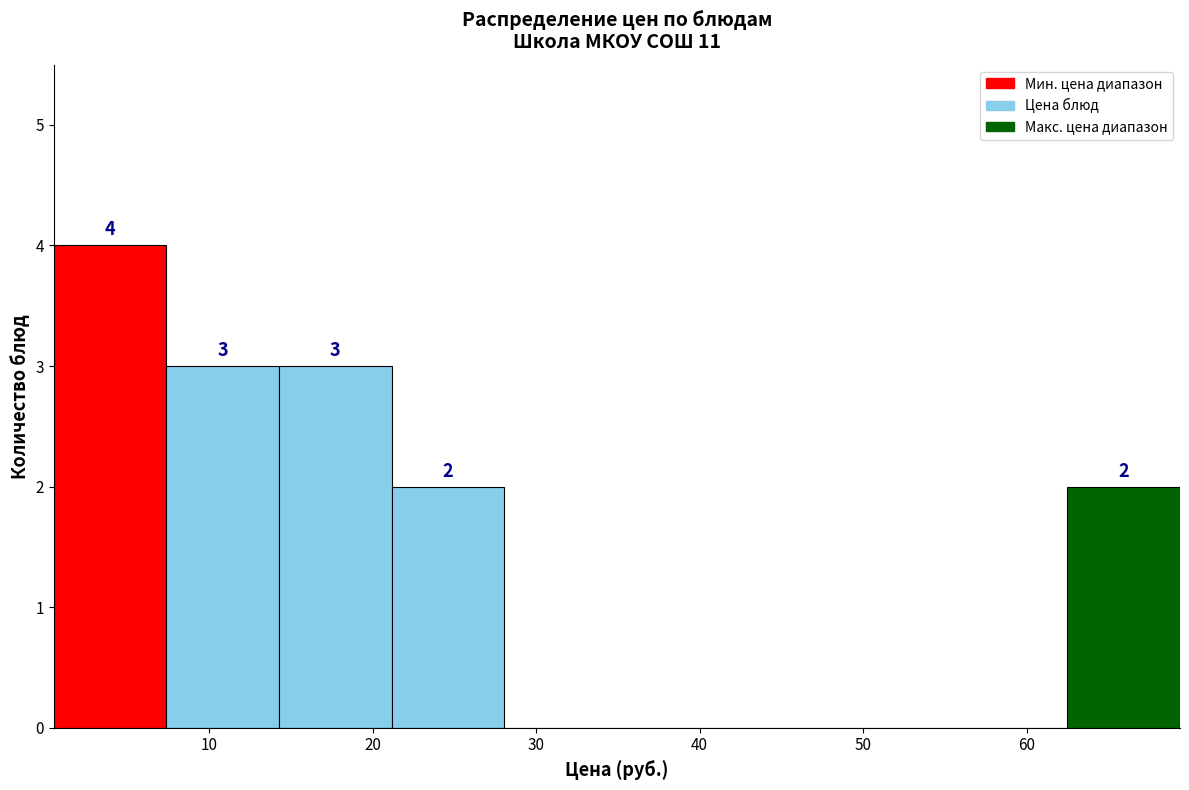

Over which range of the x-axis is the bar tallest?

0 to 7